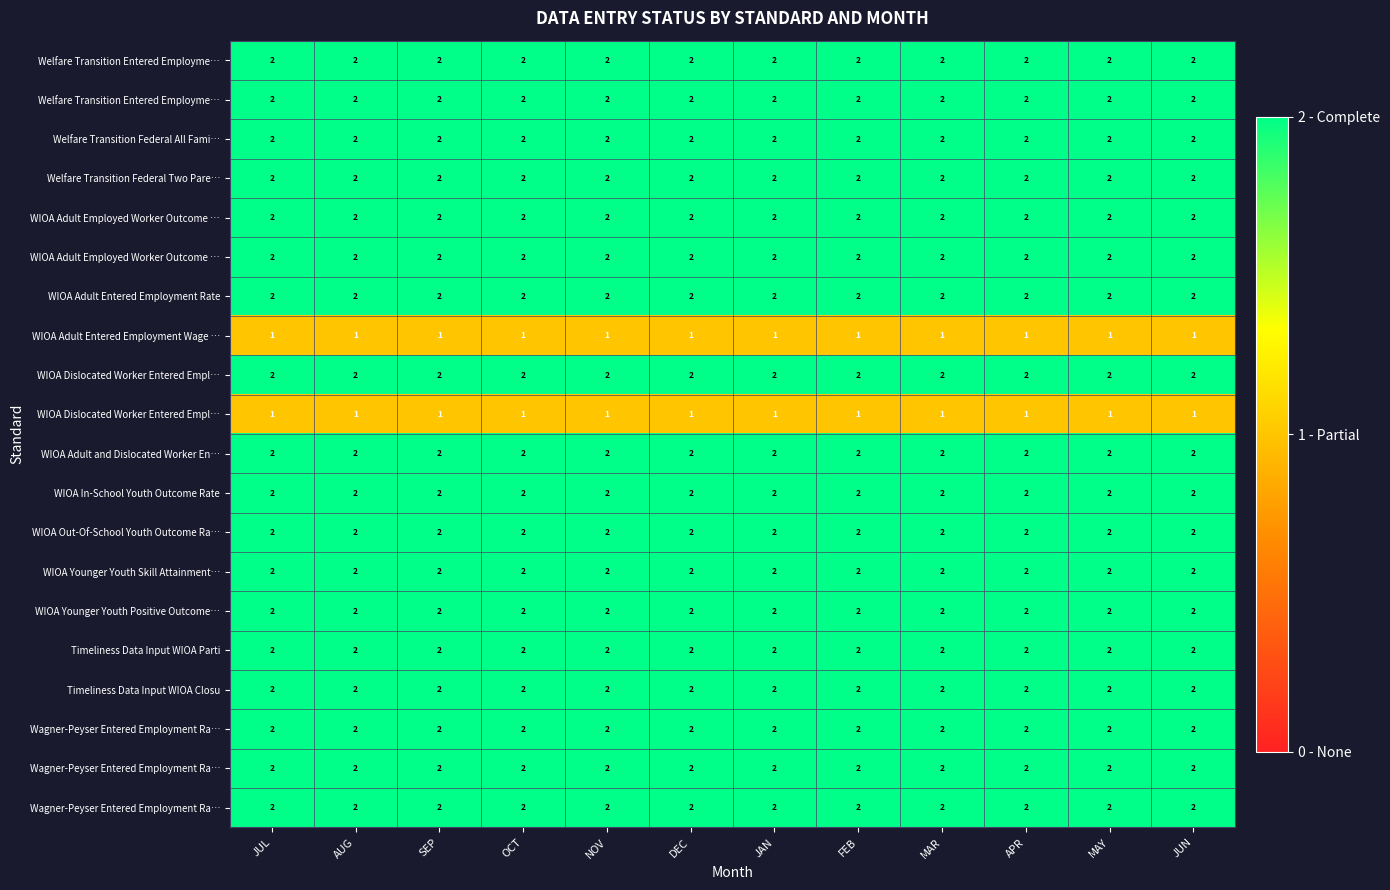

Which label corresponds to the smallest value in the chart?

JUL